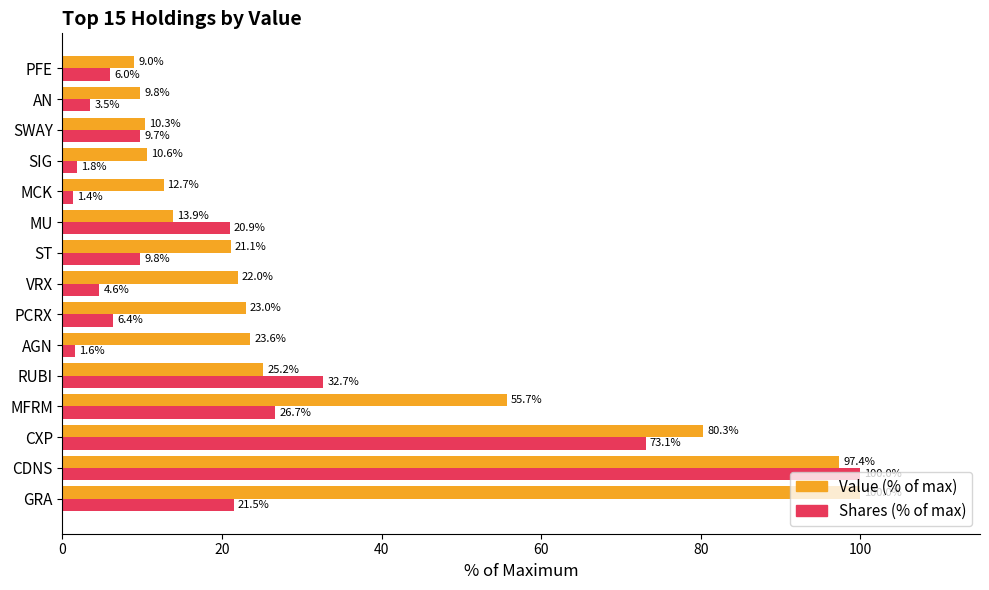

What is the difference between the Shares (% of max) values at PCRX and RUBI?

26.3